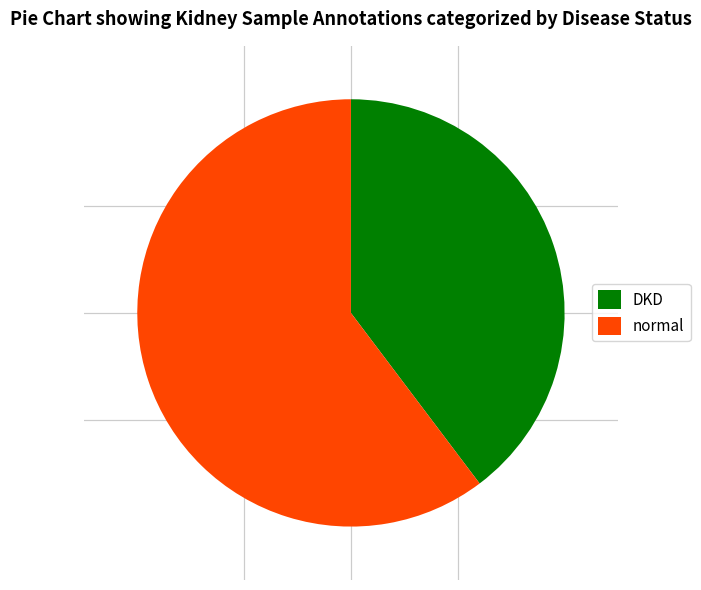

Is it true that normal is 60% of the pie?

True